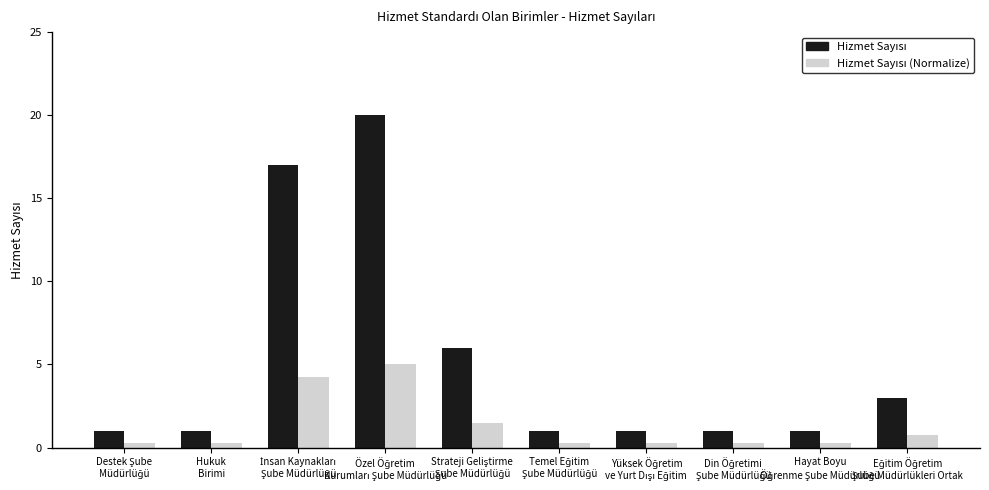

Reading left to right, list all the values displayed in this chart.

Hizmet Sayısı: 1.0	1.0	17.0	20.0	6.0	1.0	1.0	1.0	1.0	3.0
Hizmet Sayısı (Normalize): 0.2	0.2	4.2	5.0	1.5	0.2	0.2	0.2	0.2	0.8